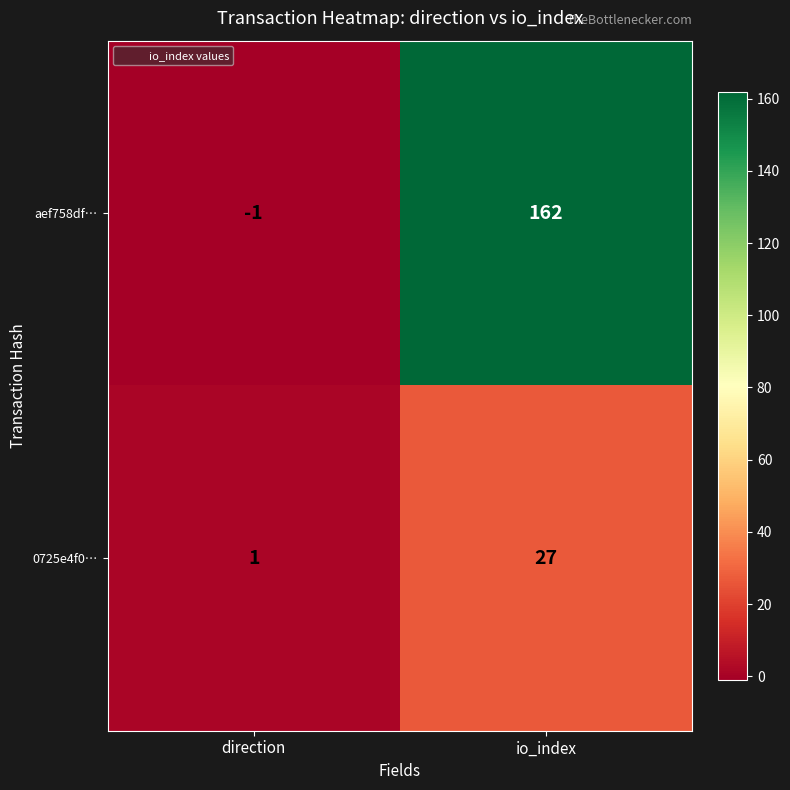

Is it true that aef758df… equals 0 at direction?

False